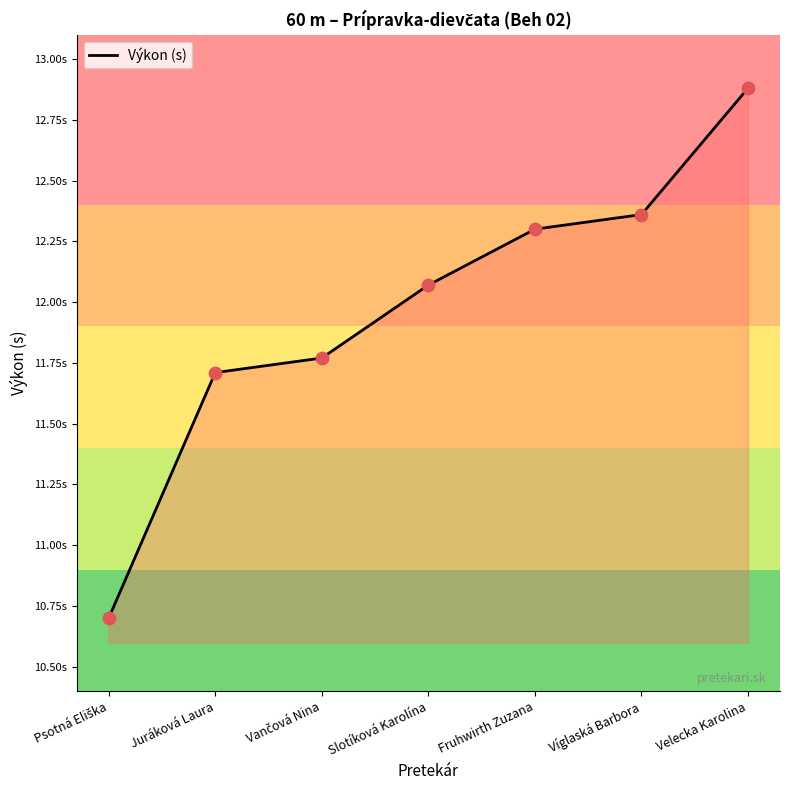

Is this an area chart (filled region under the line)?

Yes